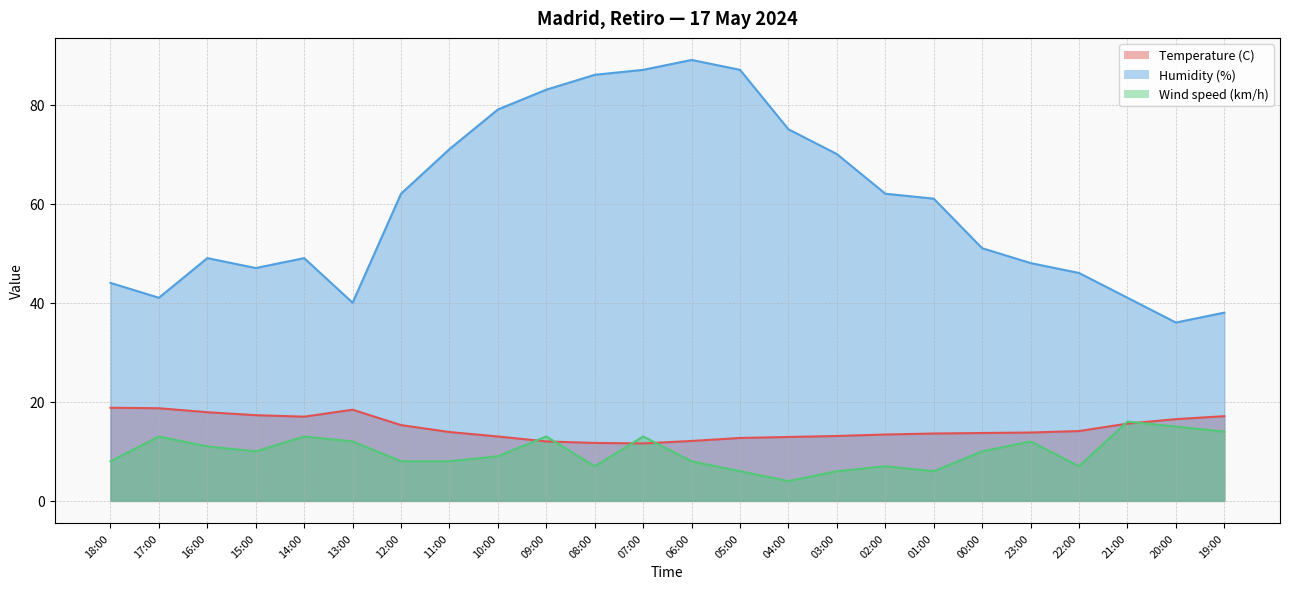

At which category does Wind speed (km/h) reach its first local valley?

15:00